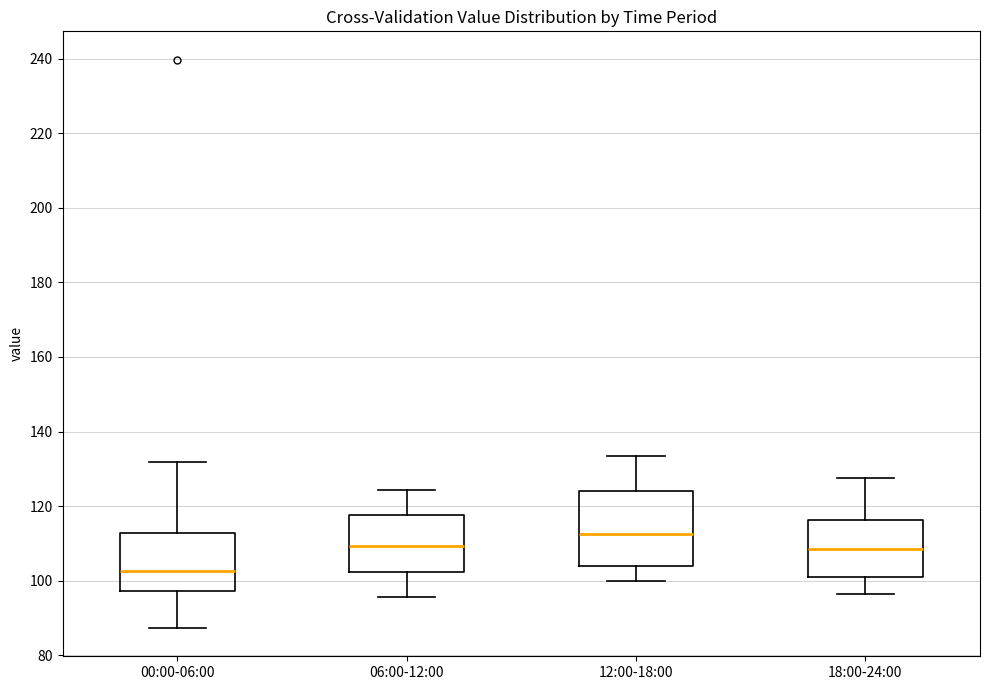

Reading left to right, read every box against the y-axis: the position of its median line, the range the box covers, and the ends of its whiskers. The values are not printed on the chart, so give them approximately, as read against the axis.

00:00-06:00: median 102, box 98 to 112, whiskers 88 to 132
06:00-12:00: median 110, box 102 to 118, whiskers 96 to 124
12:00-18:00: median 112, box 104 to 124, whiskers 100 to 134
18:00-24:00: median 108, box 102 to 116, whiskers 96 to 128